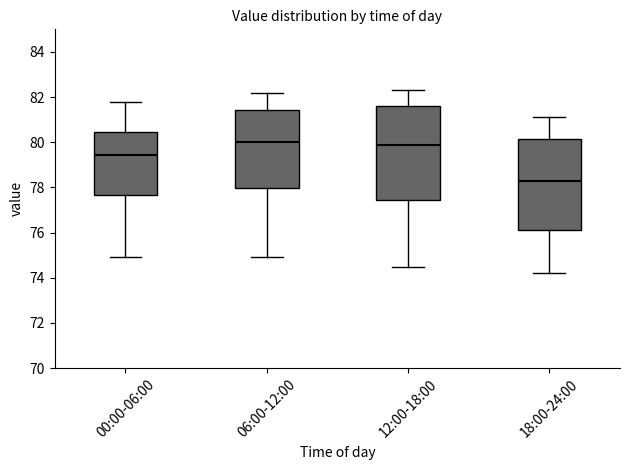

Reading left to right, read every box against the y-axis: the position of its median line, the range the box covers, and the ends of its whiskers. The values are not printed on the chart, so give them approximately, as read against the axis.

00:00-06:00: median 79.4, box 77.6 to 80.4, whiskers 75.0 to 81.8
06:00-12:00: median 80.0, box 78.0 to 81.4, whiskers 75.0 to 82.2
12:00-18:00: median 80.0, box 77.4 to 81.6, whiskers 74.6 to 82.4
18:00-24:00: median 78.4, box 76.2 to 80.2, whiskers 74.2 to 81.2